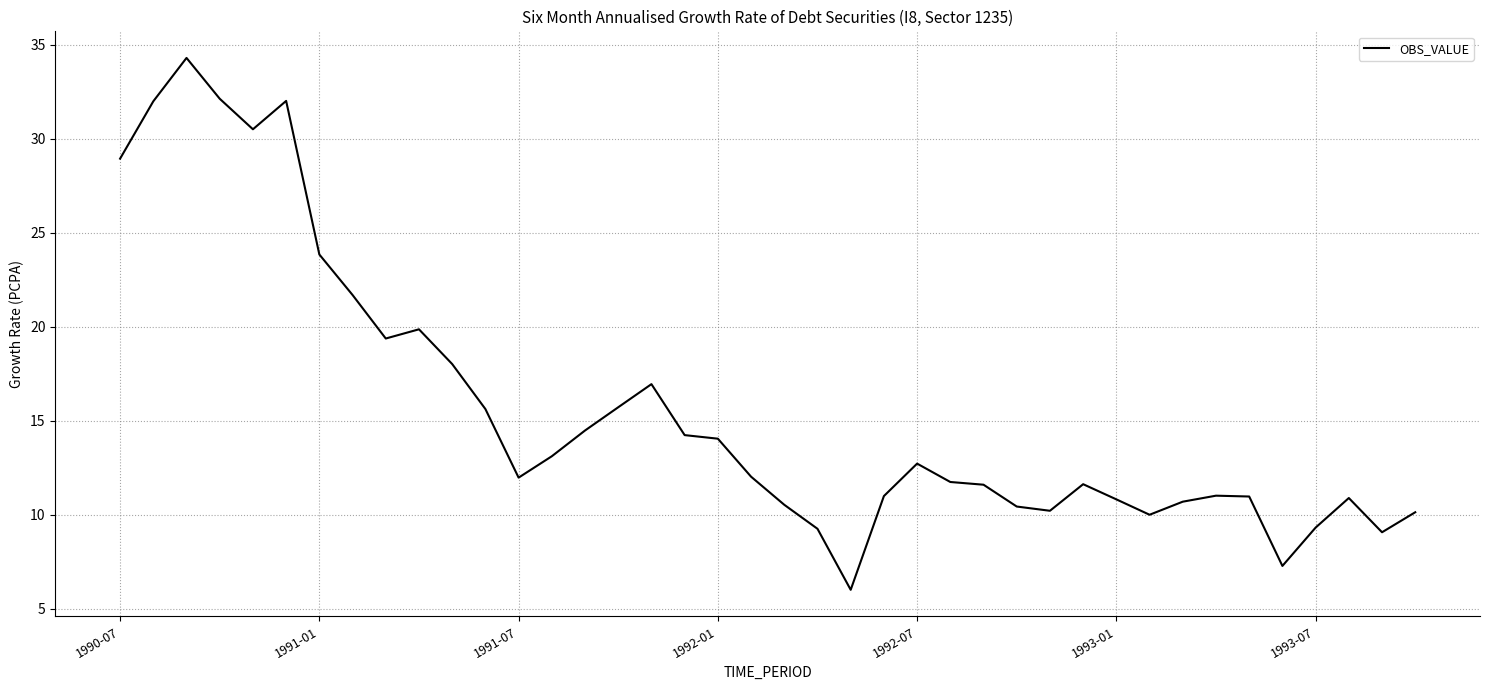

What is the greatest value displayed?

34.3